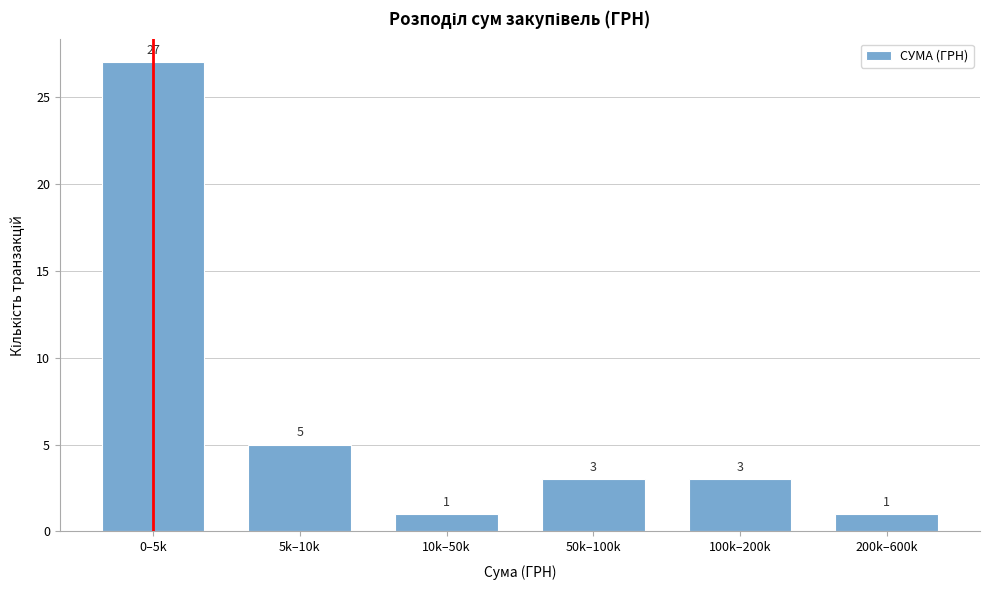

Reading left to right, extract all data points from this chart.

0–5k=27	5k–10k=5	10k–50k=1	50k–100k=3	100k–200k=3	200k–600k=1